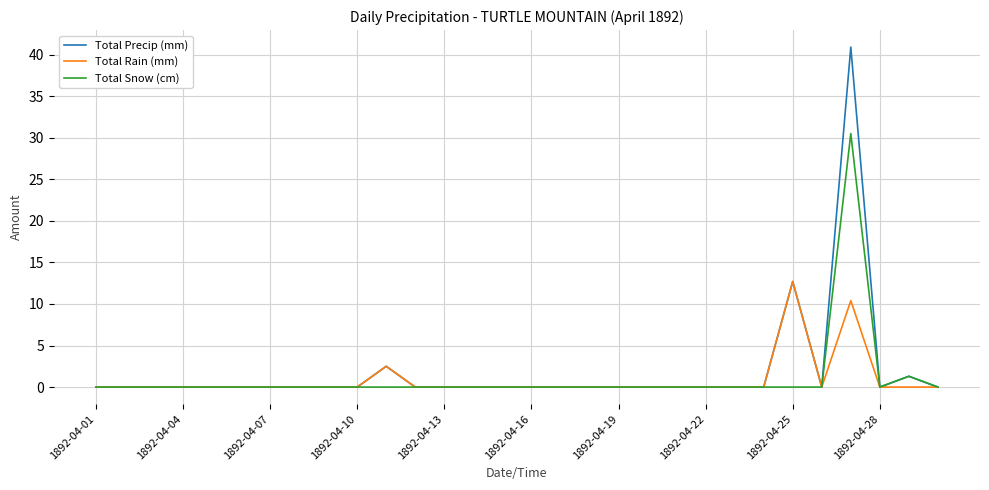

Is this an area chart (filled region under the line)?

No